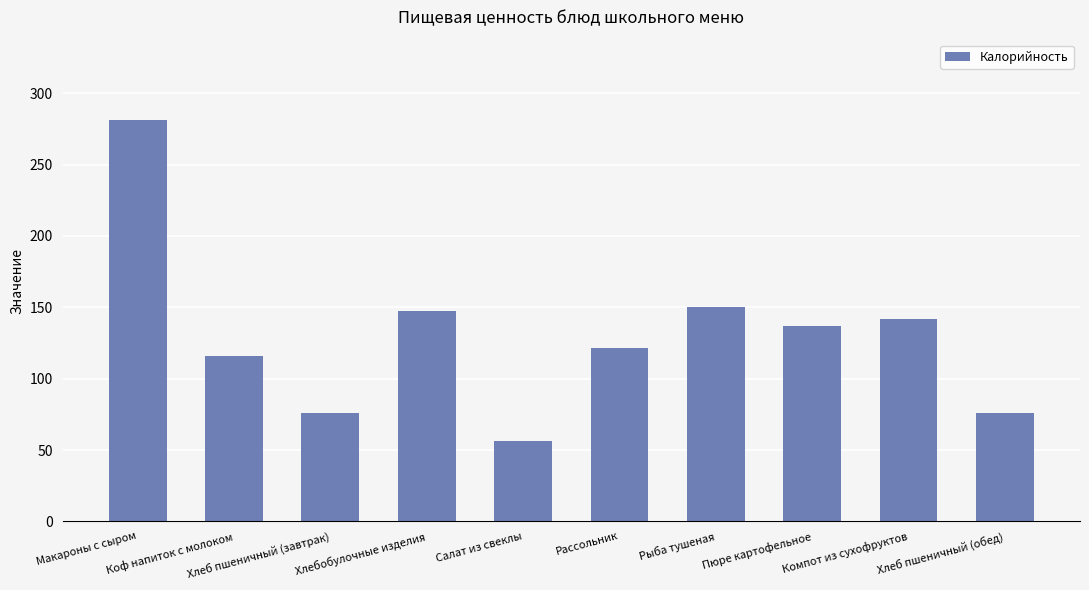

The value at Салат из свеклы is 56.3. True or false?

True